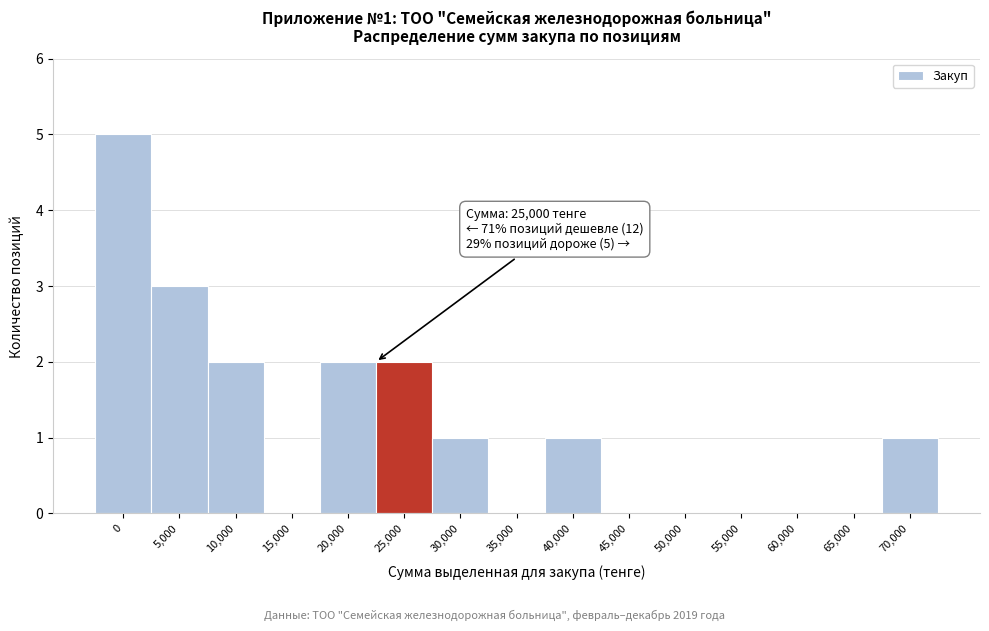

Reading left to right, transcribe all the data shown in this chart.

0=5	5,000=3	10,000=2	15,000=0	20,000=2	25,000=2	30,000=1	35,000=0	40,000=1	45,000=0	50,000=0	55,000=0	60,000=0	65,000=0	70,000=1